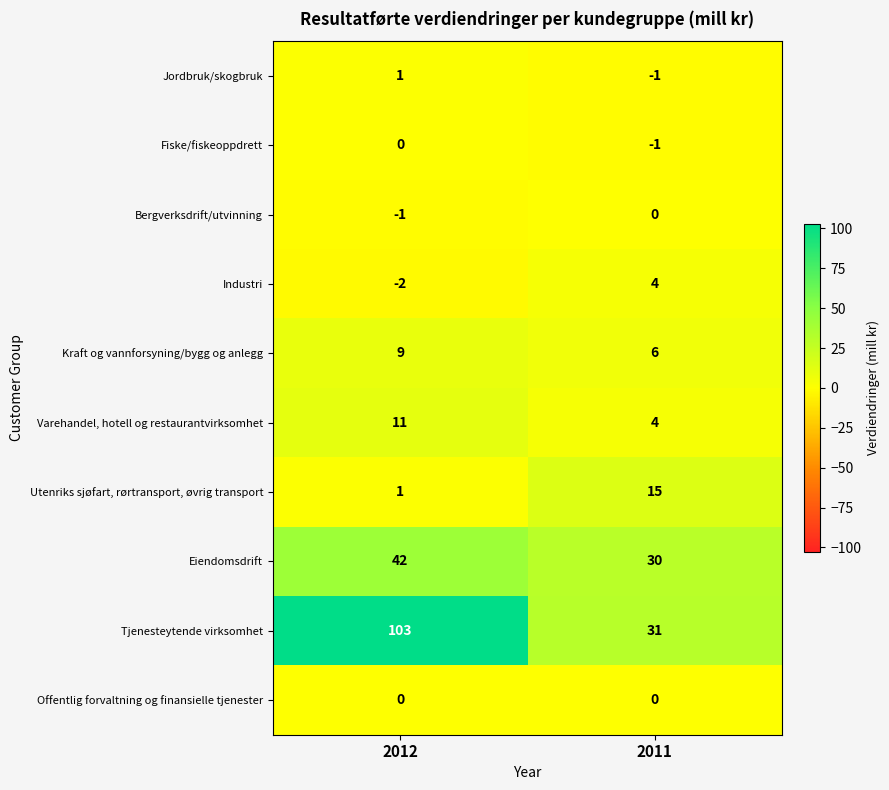

How many series are shown in this chart?

10